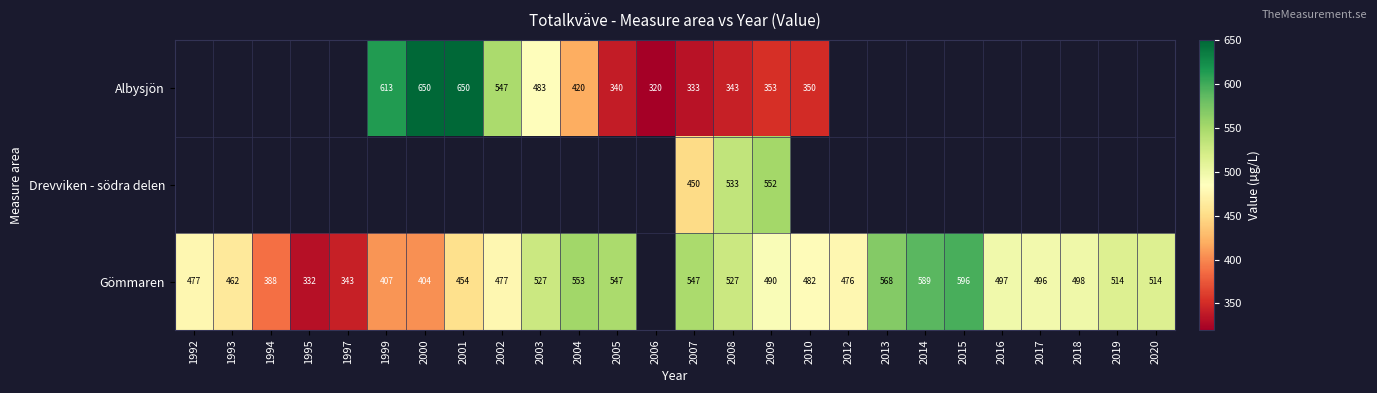

Is the value of Gömmaren at 2012 greater than the value of Albysjön at 2003?

No